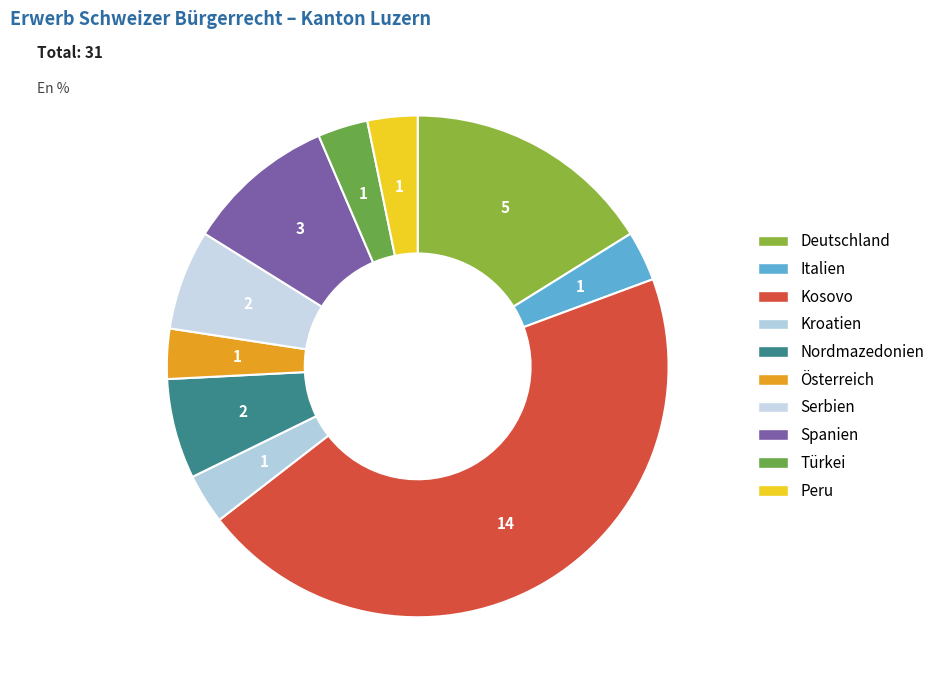

Is there a majority slice in this chart?

No